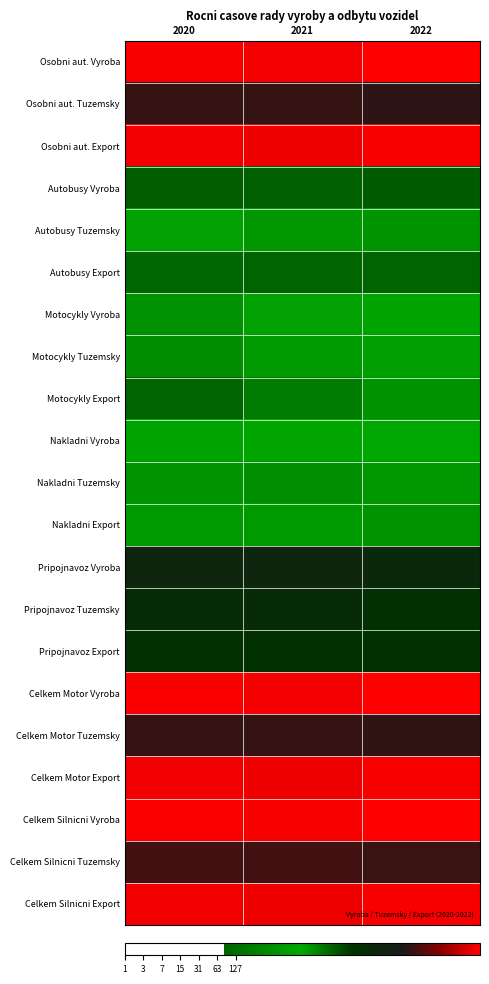

Reading left to right, what are all the values shown in this chart?

Osobni aut. Vyroba: 2020=20.1	2021=20.1	2022=20.2
Osobni aut. Tuzemsky: 2020=16.6	2021=16.6	2022=16.4
Osobni aut. Export: 2020=20.0	2021=19.9	2022=20.1
Autobusy Vyroba: 2020=12.3	2021=12.3	2022=12.4
Autobusy Tuzemsky: 2020=10.0	2021=9.4	2022=9.3
Autobusy Export: 2020=12.1	2021=12.2	2022=12.2
Motocykly Vyroba: 2020=9.1	2021=10.0	2022=10.7
Motocykly Tuzemsky: 2020=8.9	2021=9.6	2022=10.0
Motocykly Export: 2020=6.4	2021=7.9	2022=9.2
Nakladni Vyroba: 2020=10.2	2021=10.3	2022=10.4
Nakladni Tuzemsky: 2020=9.3	2021=8.9	2022=9.4
Nakladni Export: 2020=9.5	2021=9.6	2022=9.3
Pripojnavoz Vyroba: 2020=14.7	2021=14.8	2022=14.5
Pripojnavoz Tuzemsky: 2020=14.0	2021=14.1	2022=13.6
Pripojnavoz Export: 2020=13.5	2021=13.5	2022=13.5
Celkem Motor Vyroba: 2020=20.1	2021=20.1	2022=20.2
Celkem Motor Tuzemsky: 2020=16.6	2021=16.6	2022=16.5
Celkem Motor Export: 2020=20.0	2021=20.0	2022=20.1
Celkem Silnicni Vyroba: 2020=20.2	2021=20.1	2022=20.3
Celkem Silnicni Tuzemsky: 2020=16.8	2021=16.8	2022=16.6
Celkem Silnicni Export: 2020=20.0	2021=20.0	2022=20.1